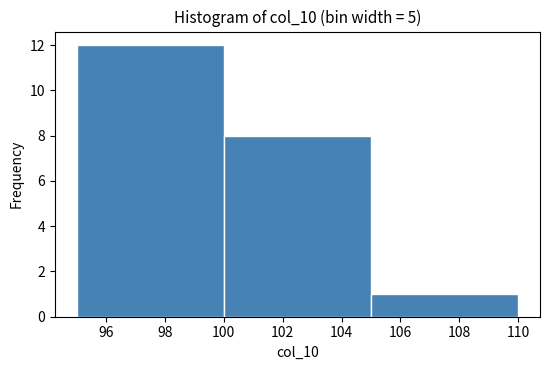

Which range on the x-axis has the tallest bar?

95 to 100